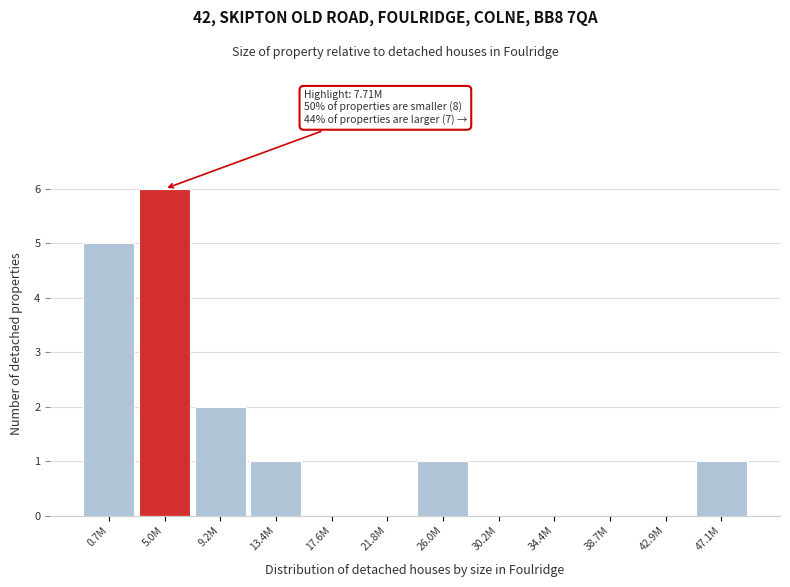

Reading left to right, transcribe all the data shown in this chart.

0.7M=5	5.0M=6	9.2M=2	13.4M=1	17.6M=0	21.8M=0	26.0M=1	30.2M=0	34.4M=0	38.7M=0	42.9M=0	47.1M=1